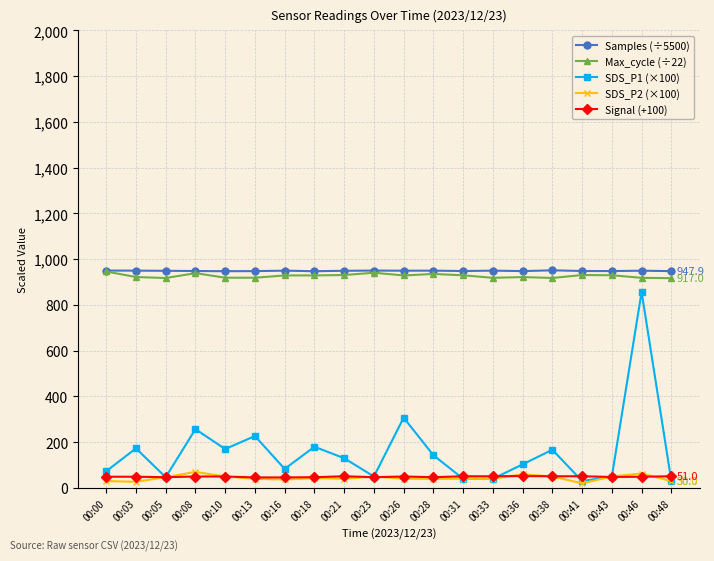

What is the highest value of the Max_cycle (÷22) series?

946.3